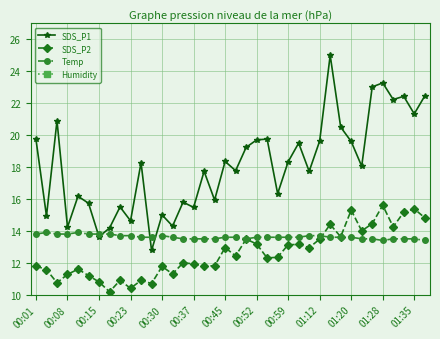

What is the maximum value for Temp?

13.9